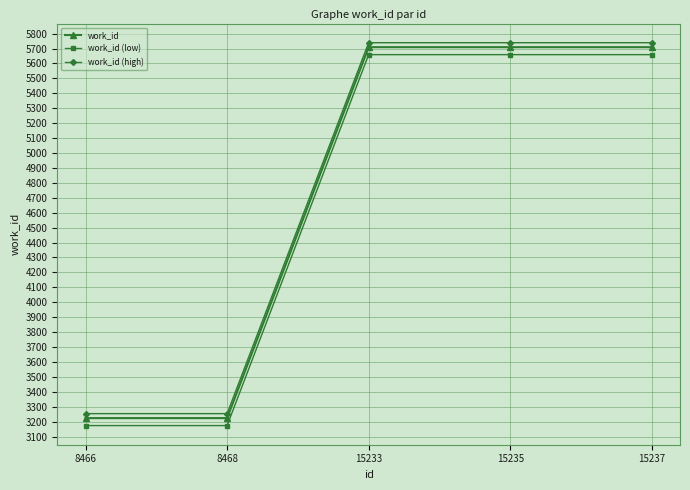

What is the spread (max minus min) of values at 8468?

80